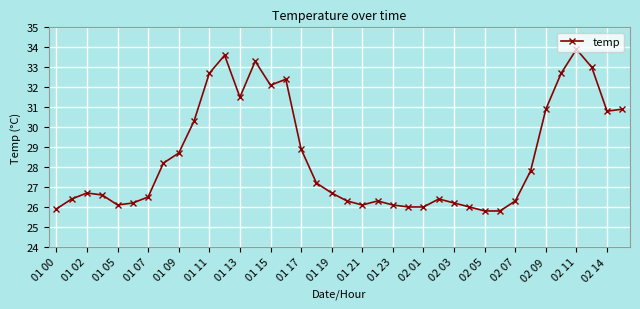

What is the maximum value shown in the chart?

33.9